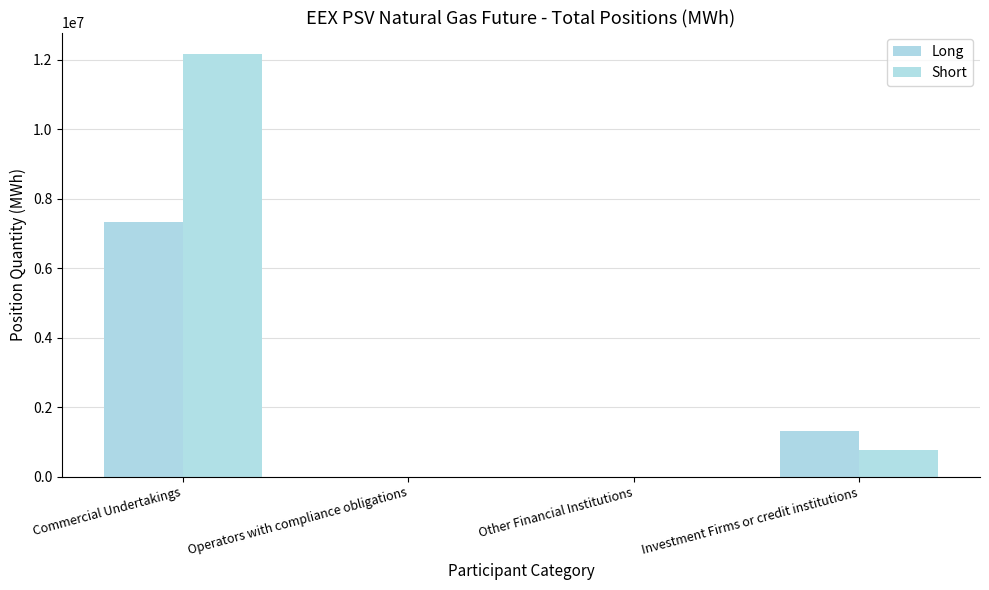

Rank the series by their maximum value, from lowest to highest.

Long, Short